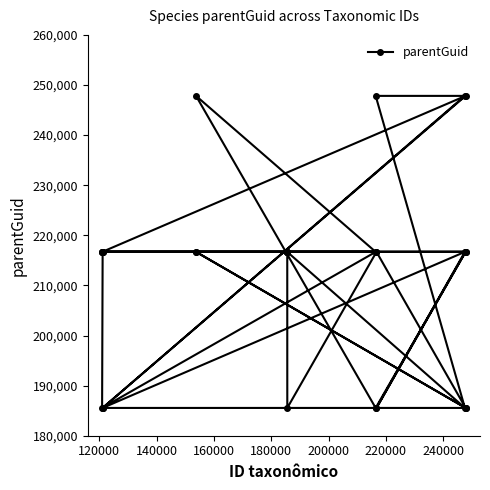

What is the smallest value displayed?

185546